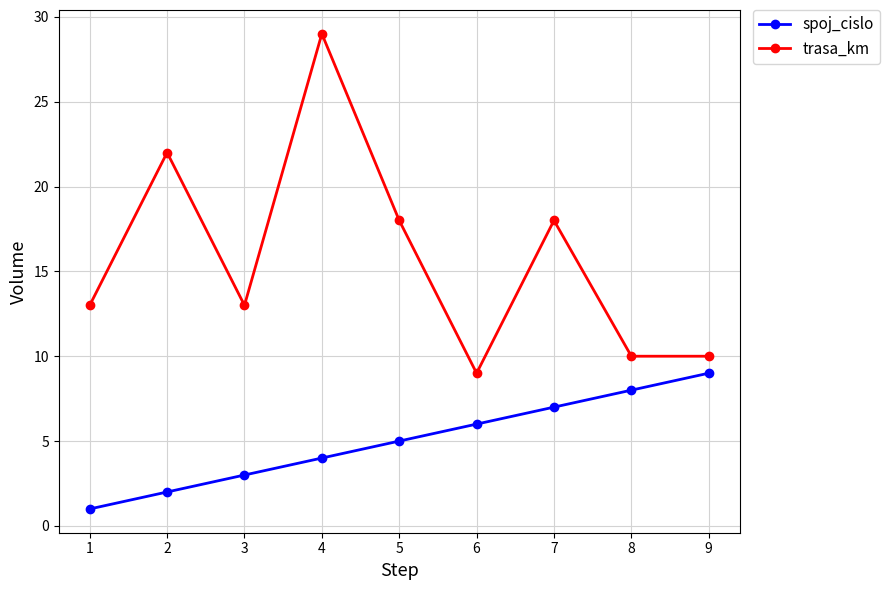

List the series in order of their overall mean, lowest first.

spoj_cislo, trasa_km